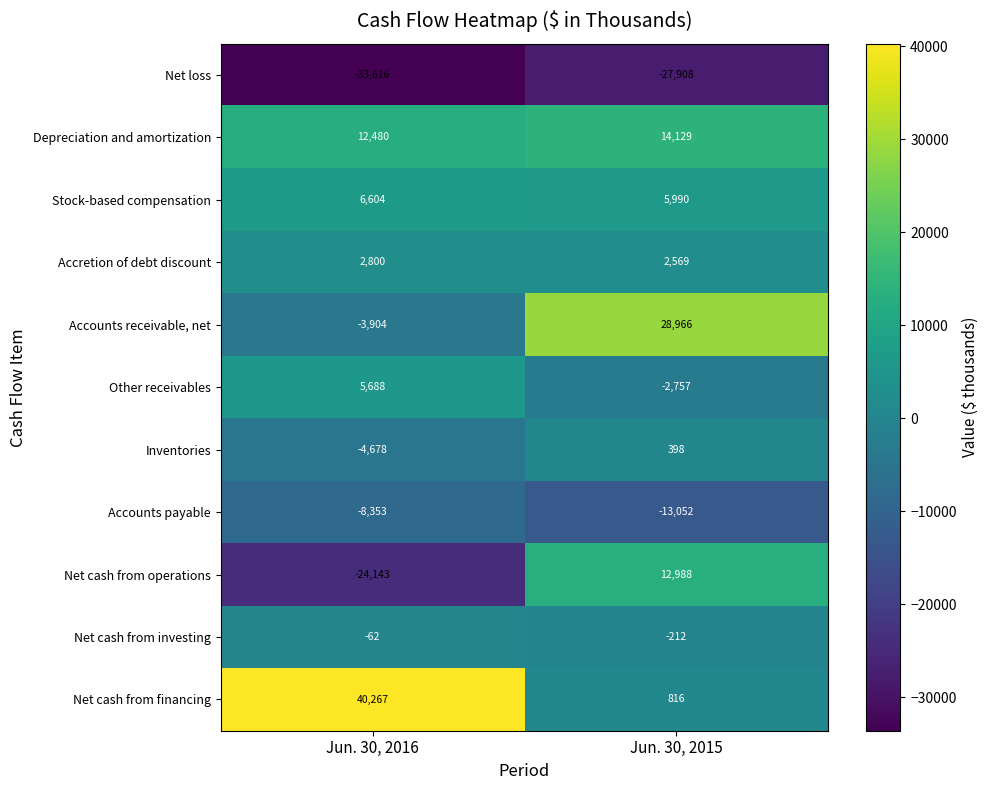

How many distinct data groups are displayed?

11